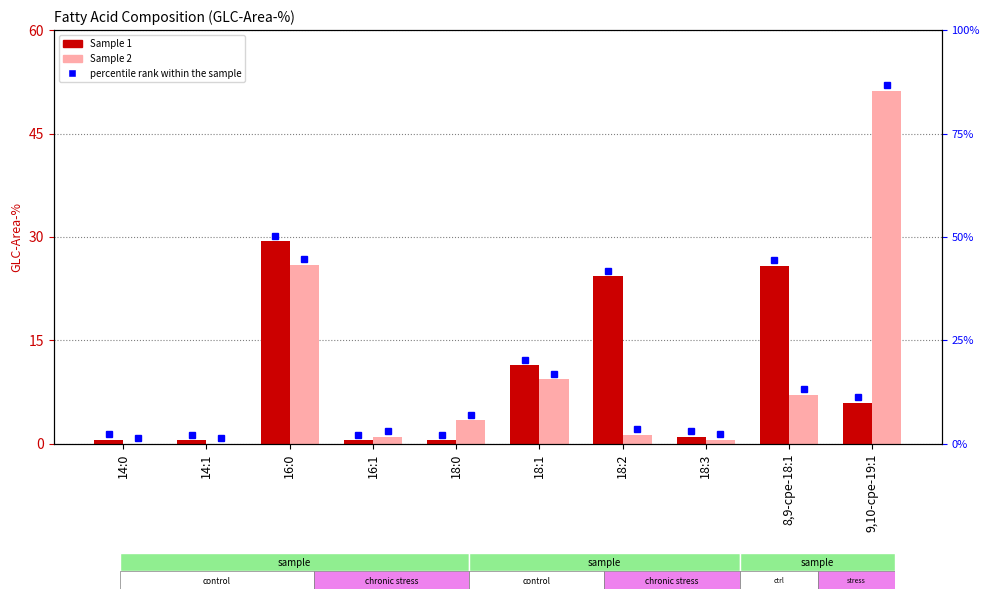

How many groups of bars are there?

10